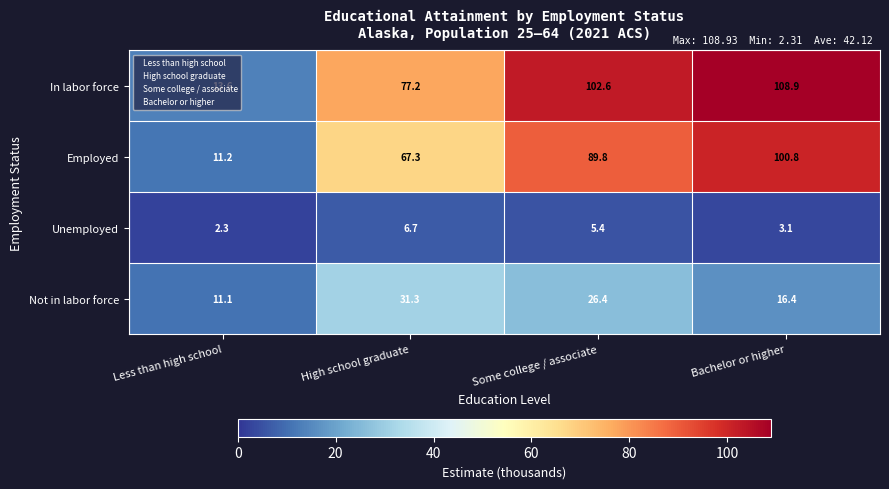

What is the minimum value shown in the chart?

2.3